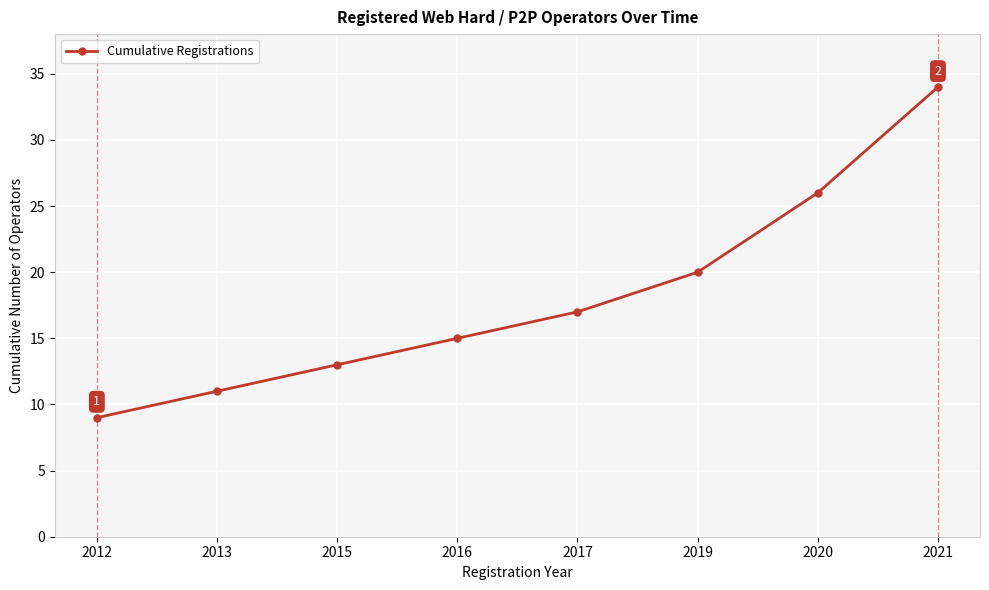

What is the minimum value shown in the chart?

9